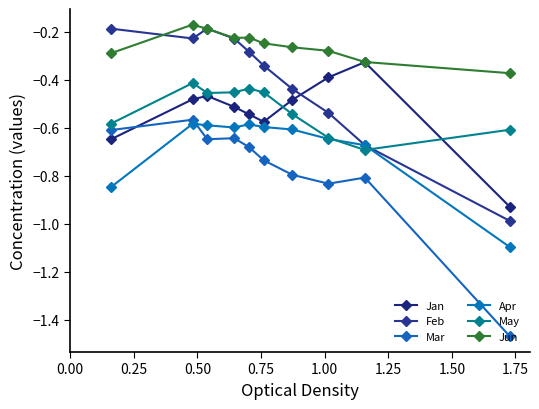

How many lines are shown in the chart?

6